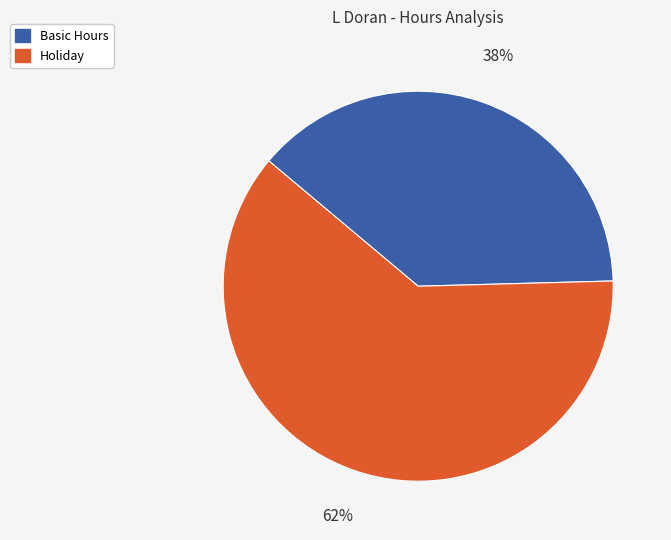

Which slice is the largest?

Holiday